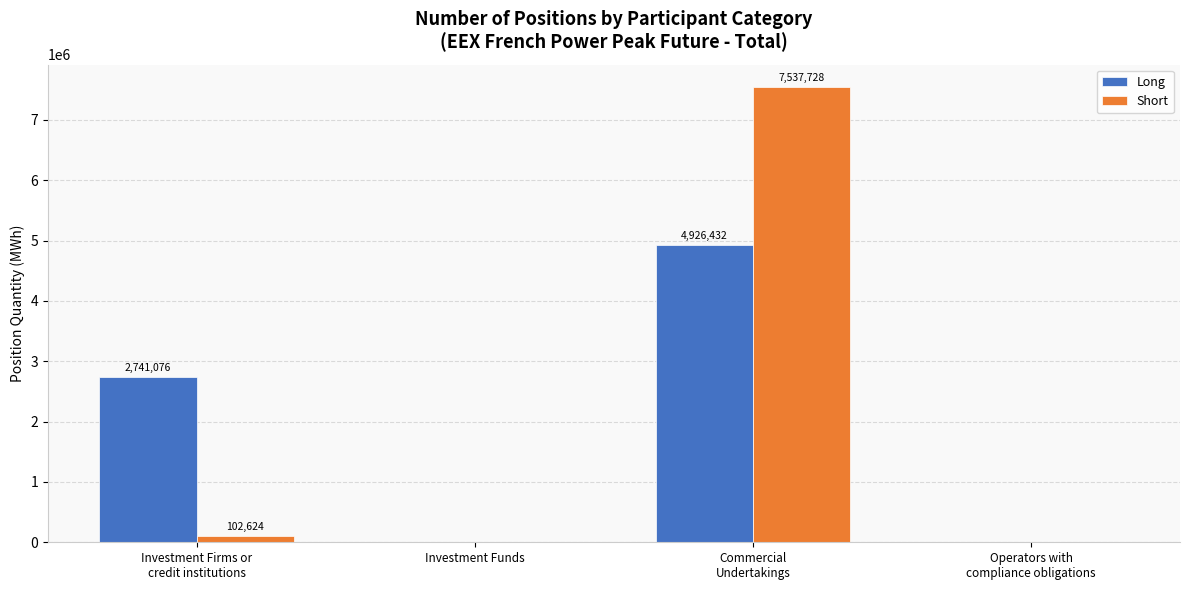

What is the maximum value shown in the chart?

7537728